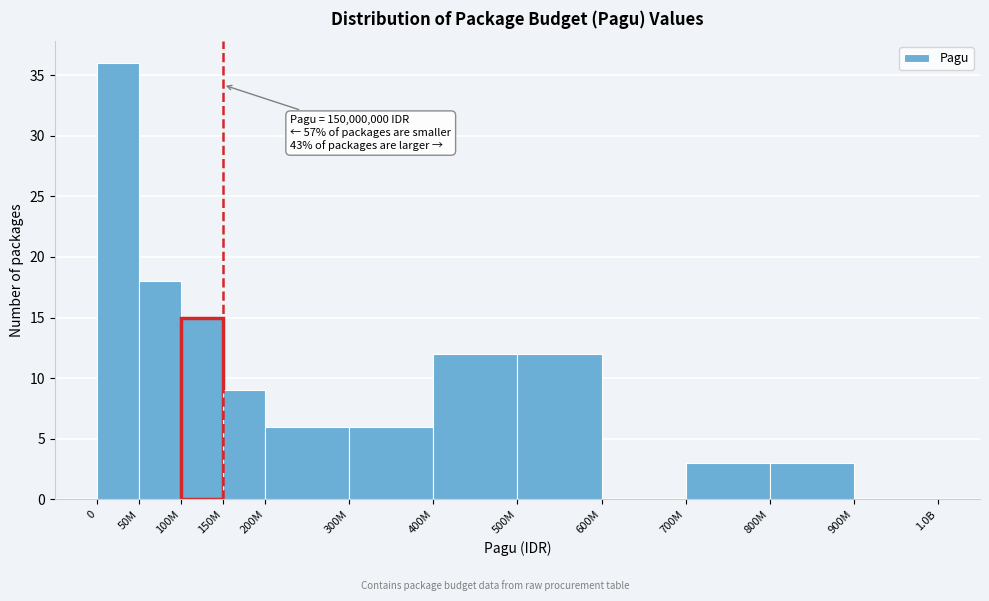

Reading right to left, list all the values displayed in this chart.

900M=0	800M=3	700M=3	600M=0	500M=12	400M=12	300M=6	200M=6	150M=9	100M=15	50M=18	0=36